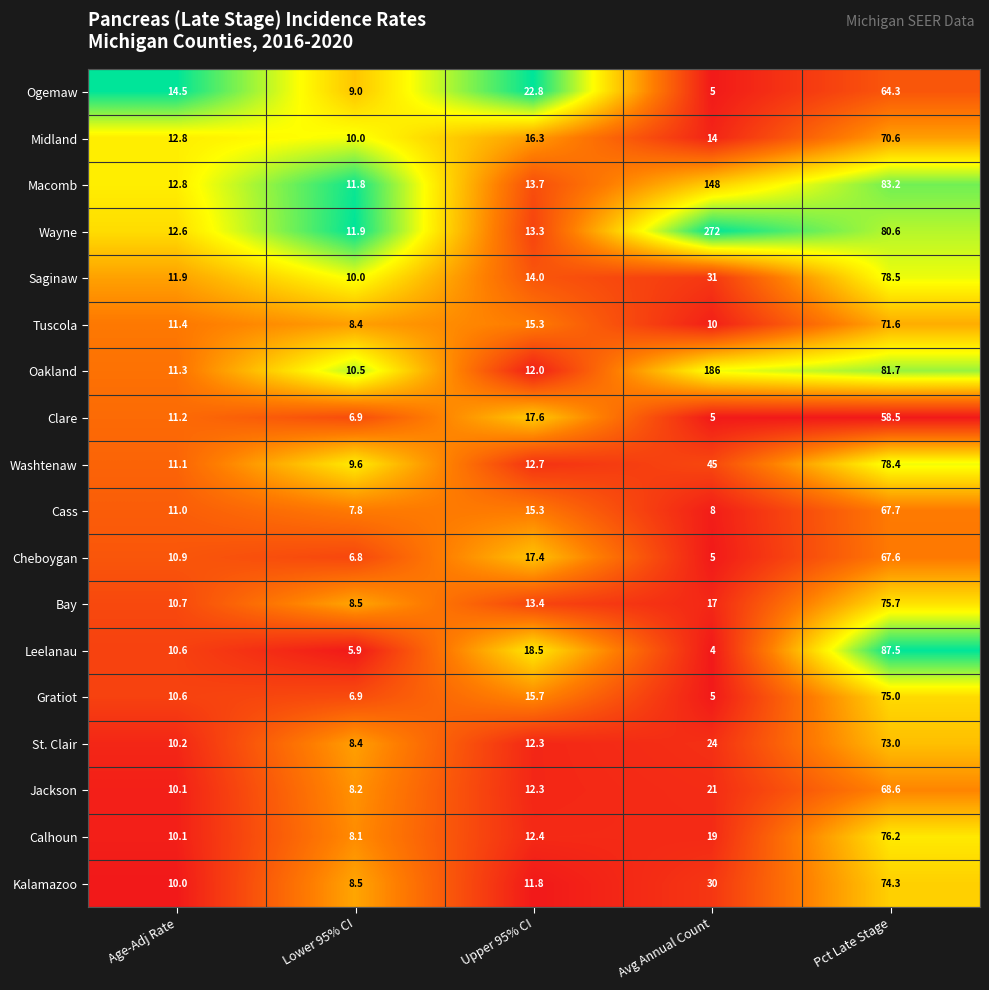

True or false: Tuscola has a value of 15.3 at Upper 95% CI.

True